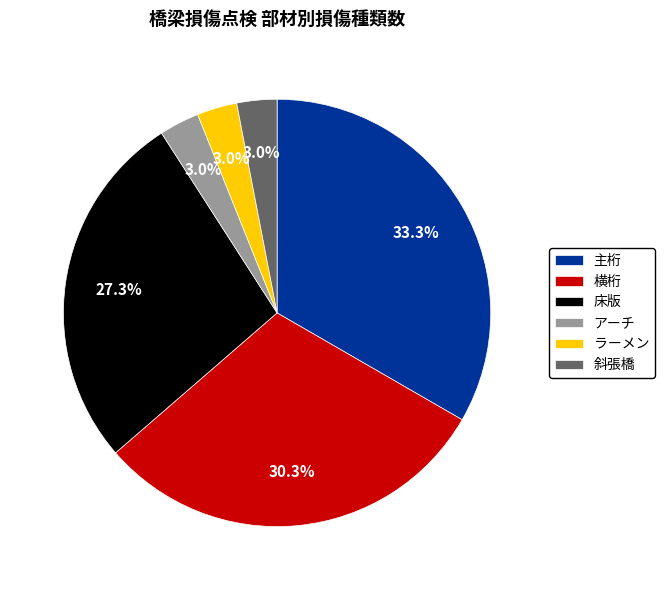

How much of the chart is everything except 床版?

72.7%